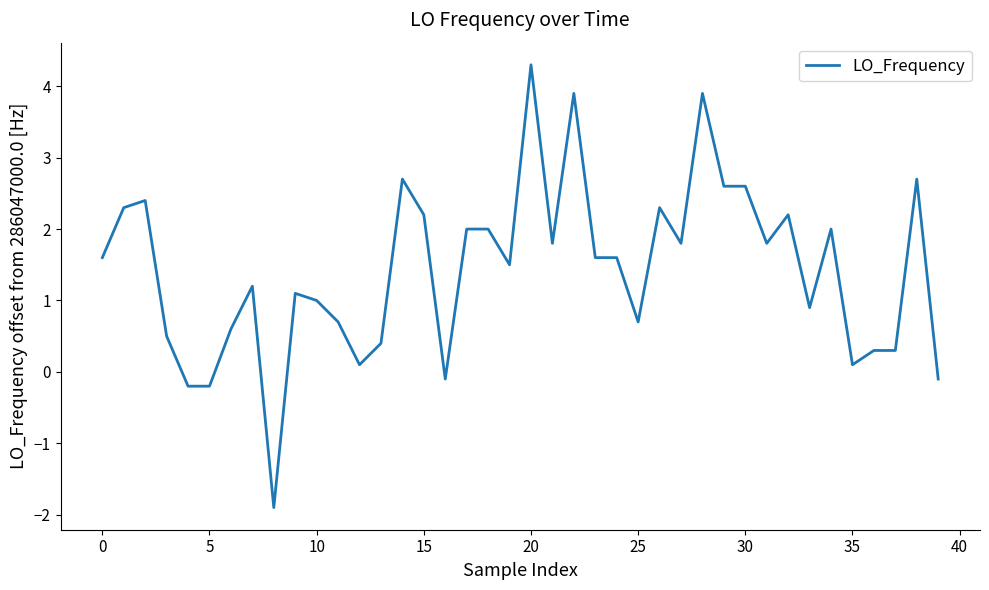

What is the difference between the maximum and minimum values?

6.2